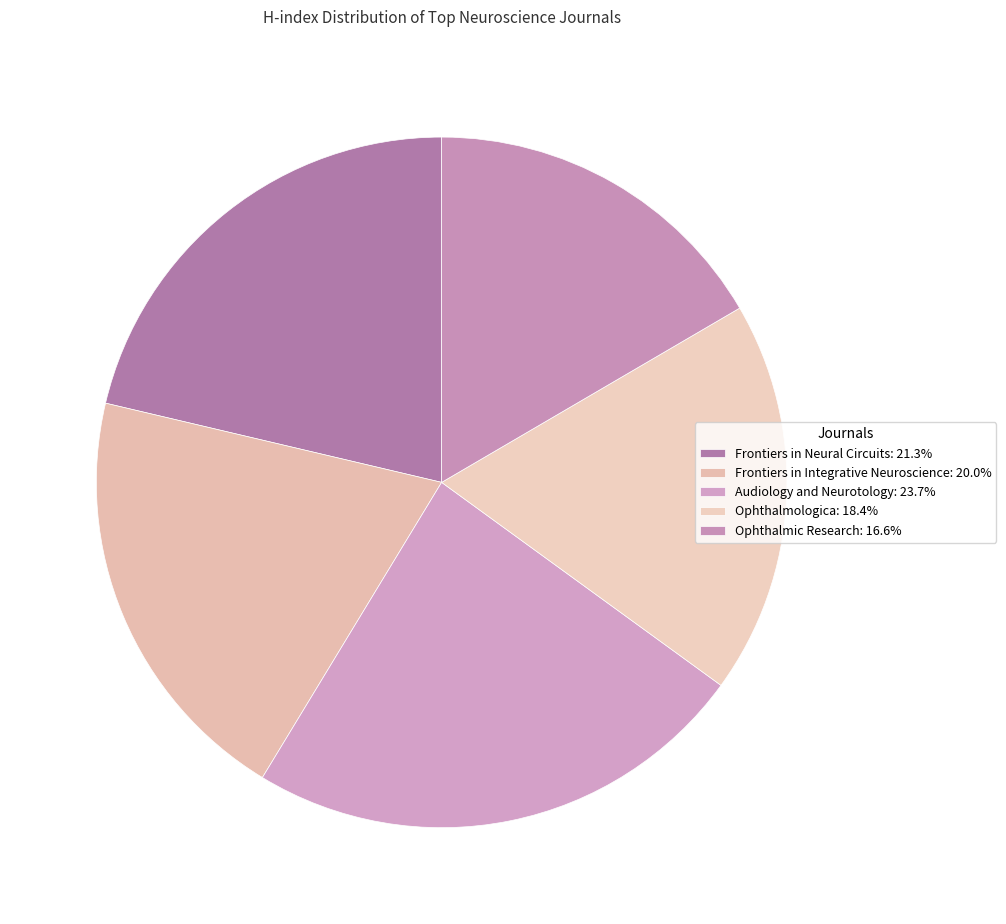

What portion of the pie excludes Frontiers in Integrative Neuroscience?

80.0%